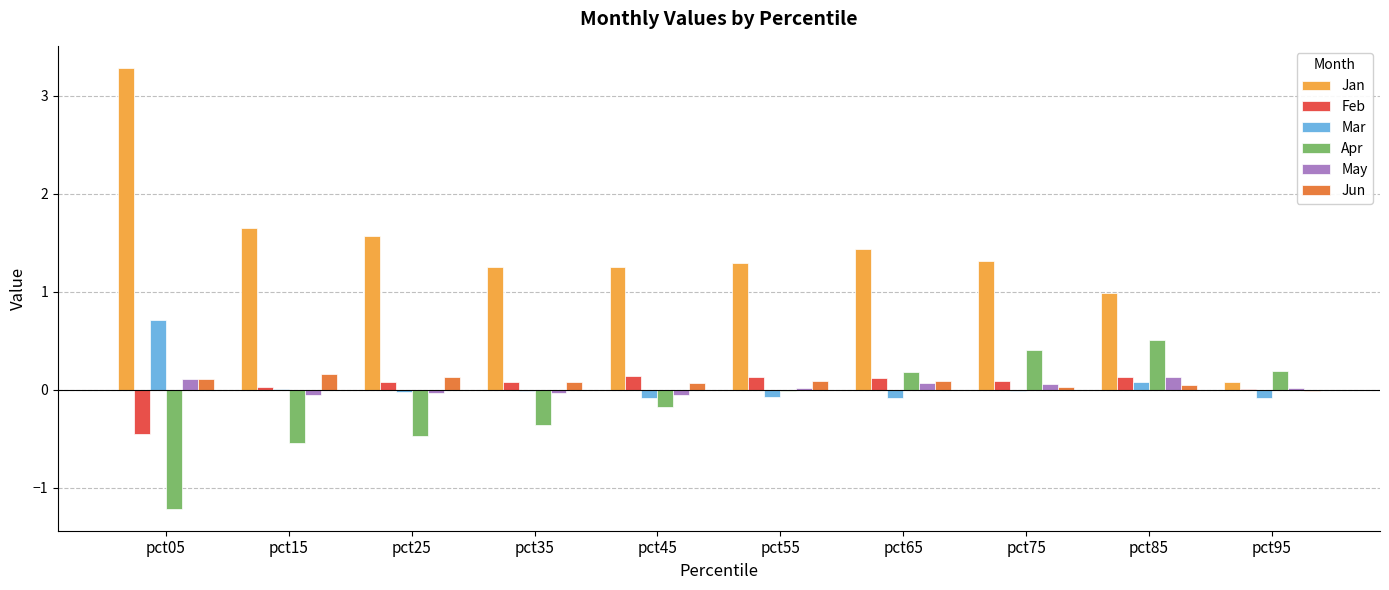

At which label does Apr reach its peak?

pct85